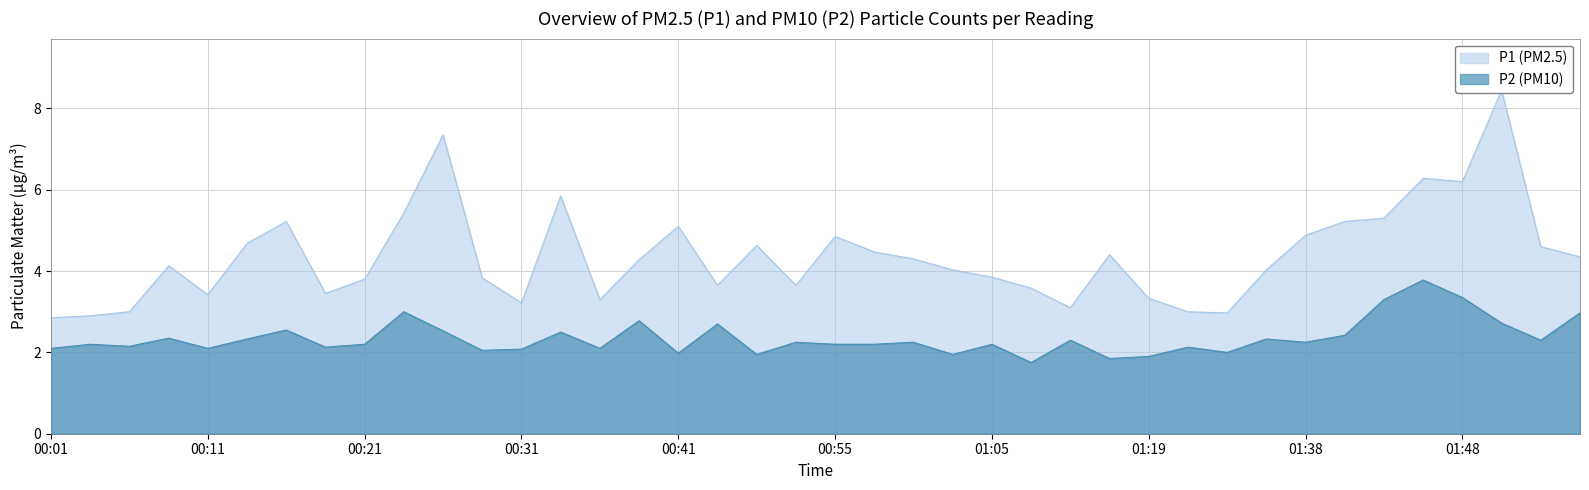

What position from the right is 01:10?

14